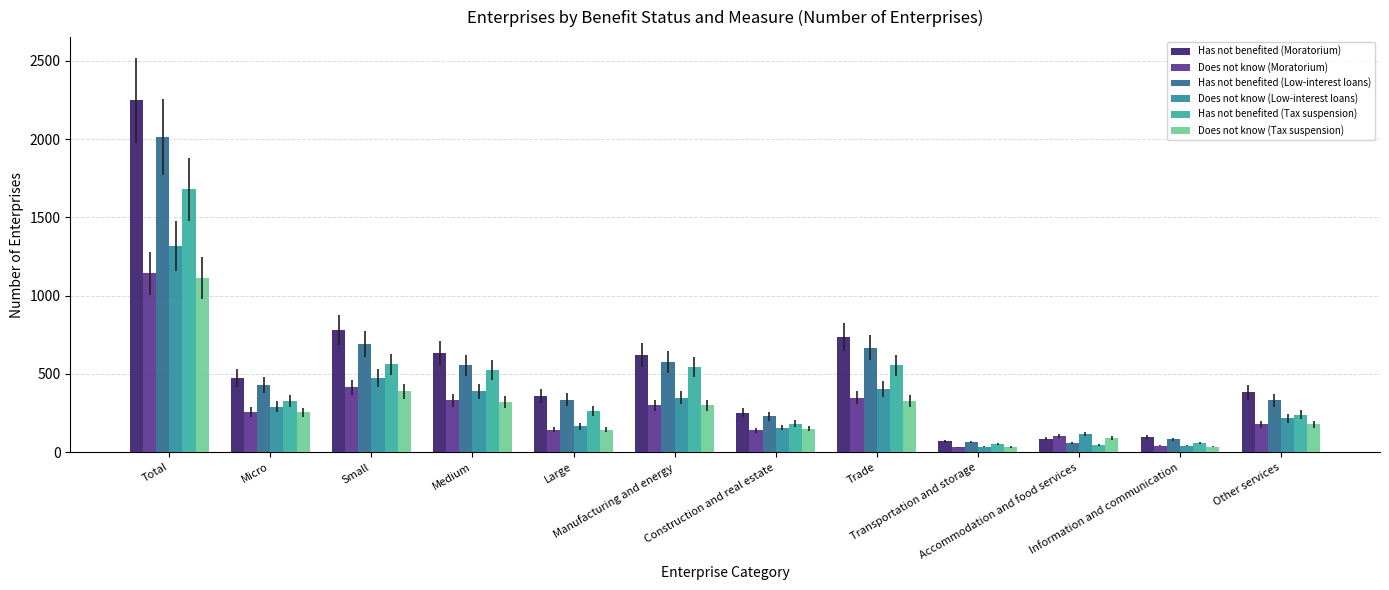

Where does the Does not know (Low-interest loans) series first go above 291?

Total